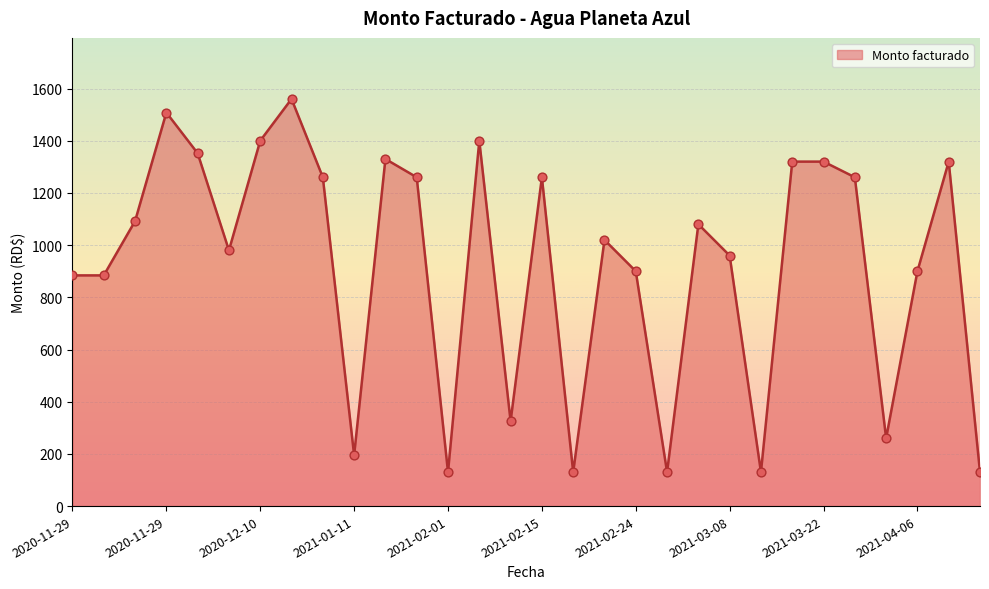

What is the minimum value shown in the chart?

130.0